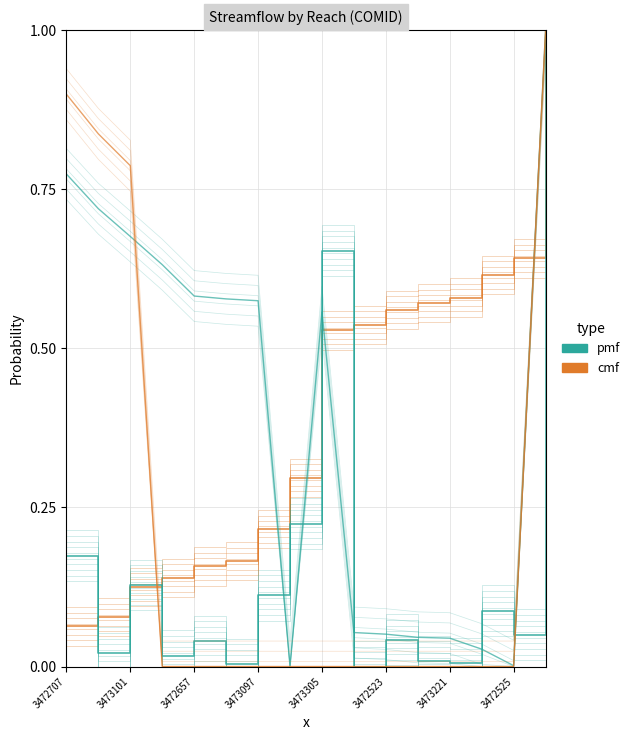

What is the difference between the second highest and minimum values in the cmf series?

0.9